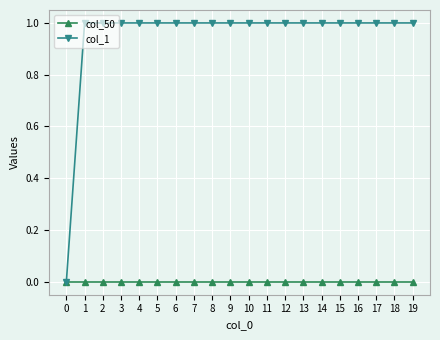

Is it true that col_1 equals 1 at 10?

True